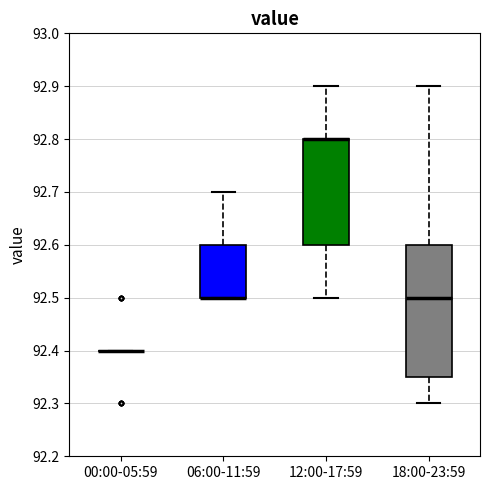

Comparing the boxes themselves (not the whiskers), which one is the tallest?

18:00-23:59